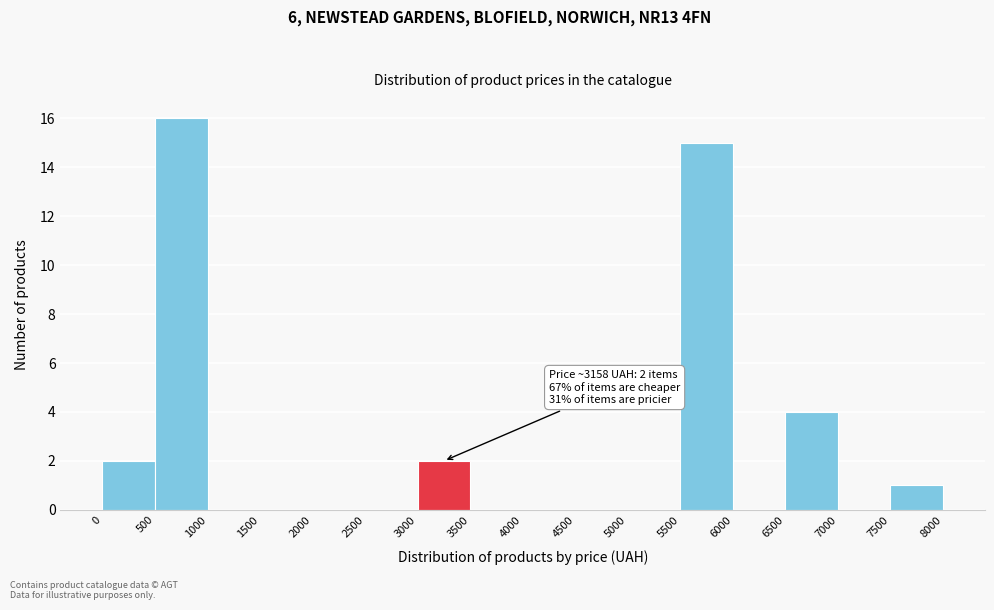

Over which range of the x-axis is the bar tallest?

500 to 1000